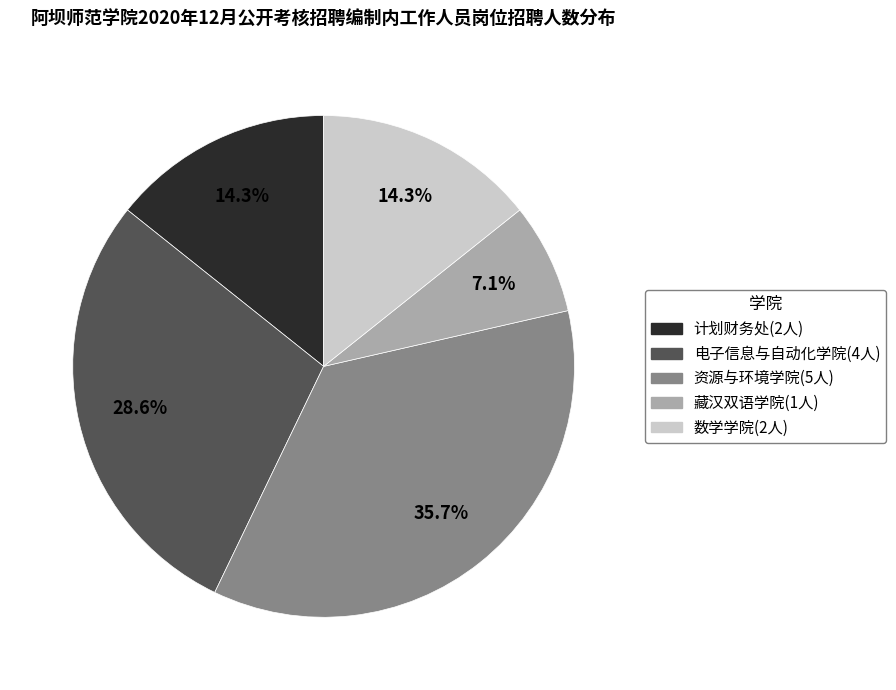

What is the smallest slice in the pie chart?

藏汉双语学院